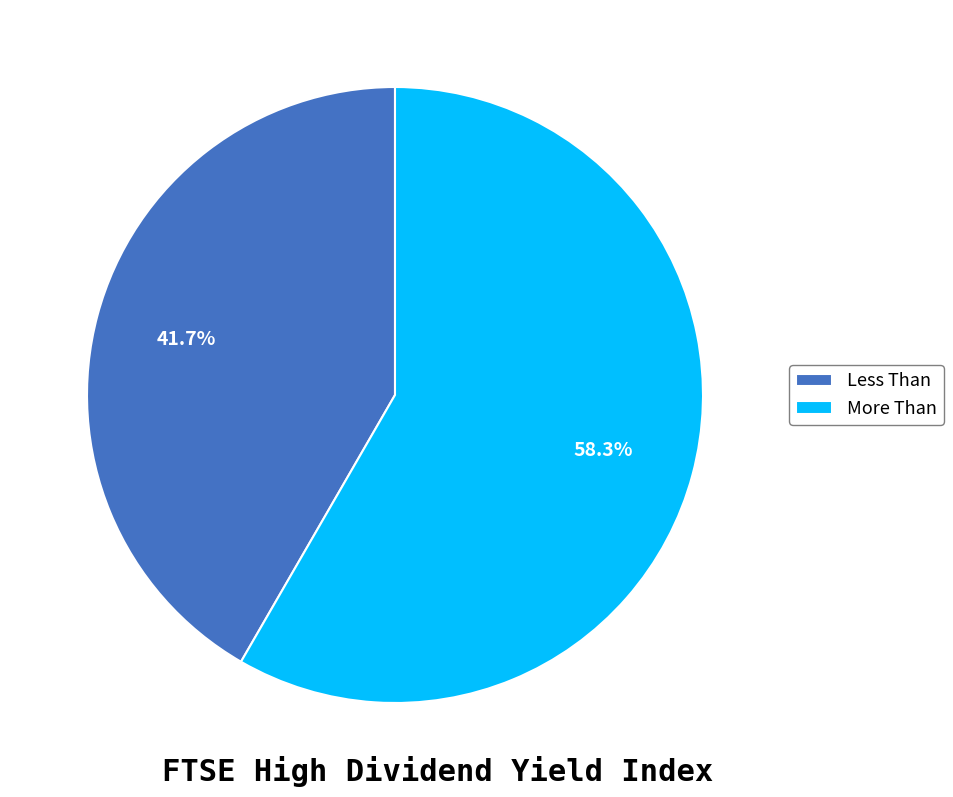

To the nearest percent, what portion does More Than represent?

58%